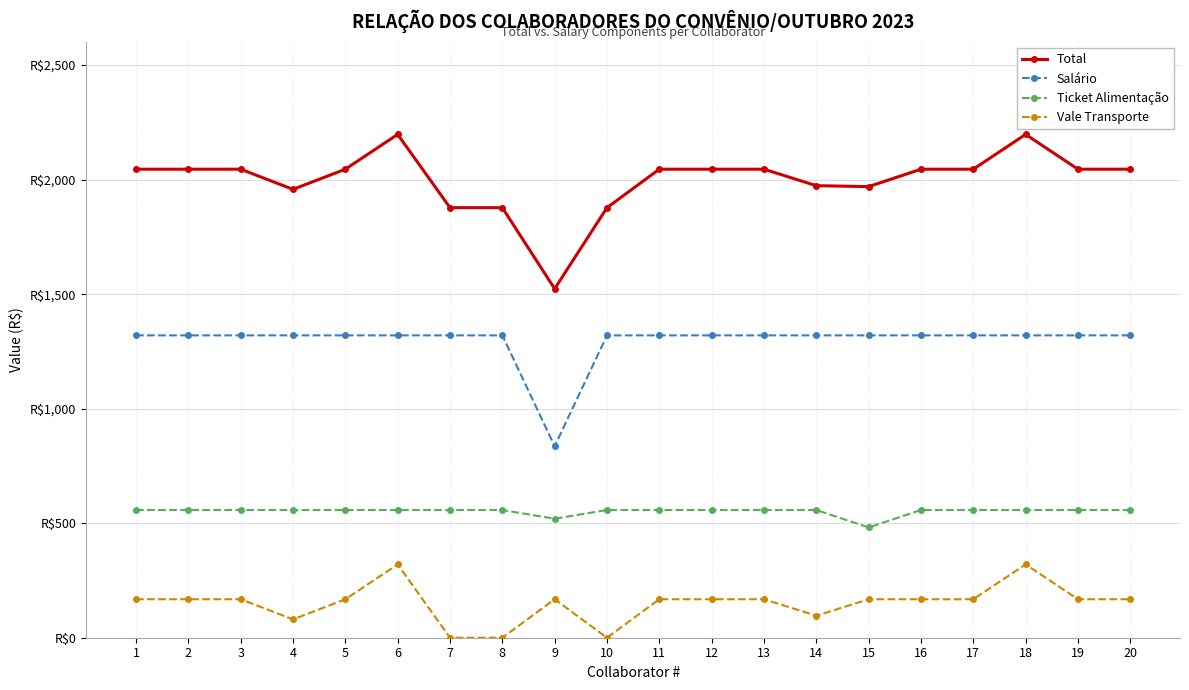

True or false: Salário has a value of 1320.0 at 4.

True